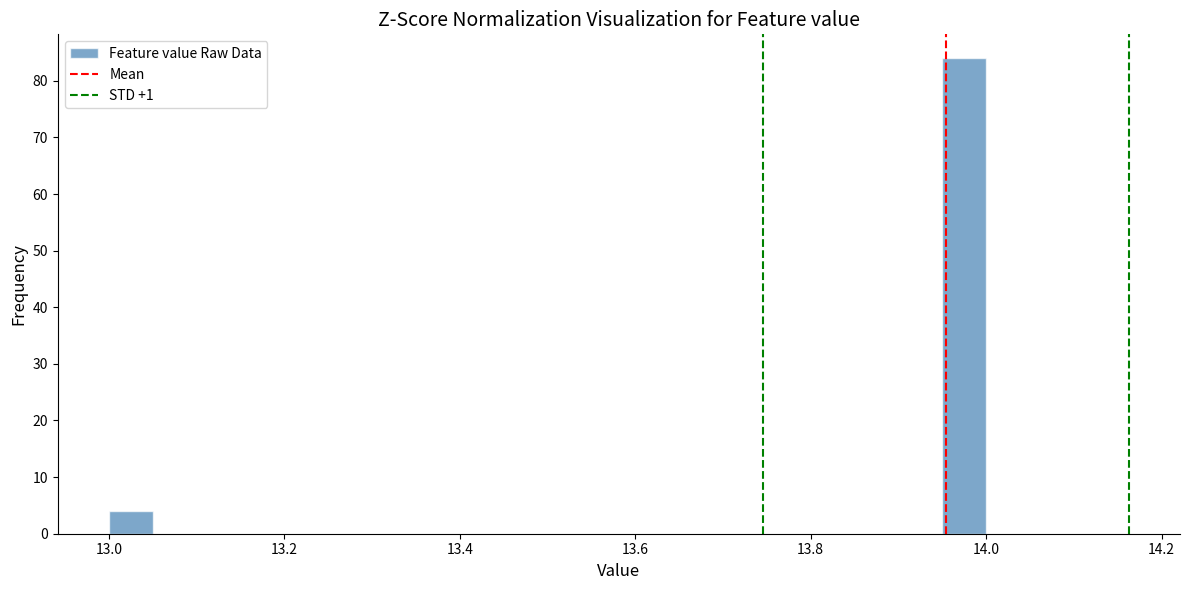

Read against the x-axis, roughly where is the centre of the tallest bar?

13.98